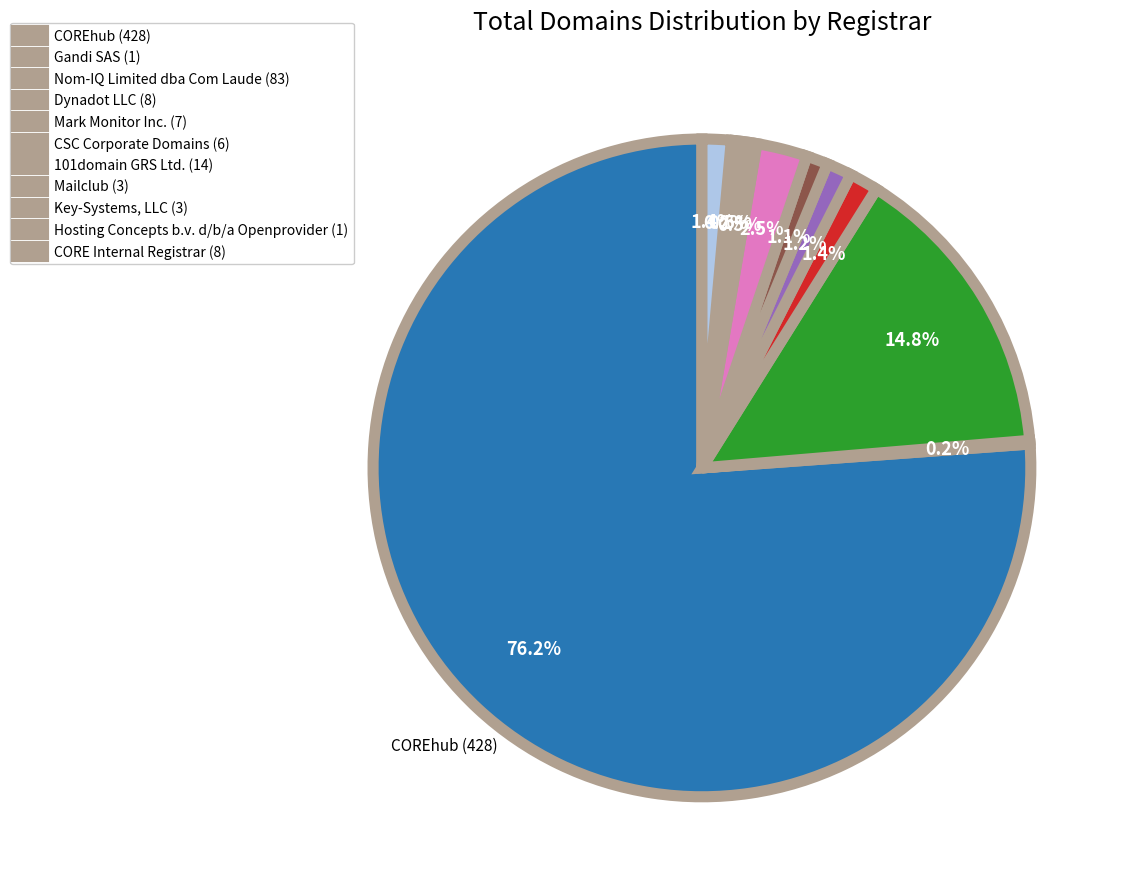

Is there any slice that represents more than half of the pie?

Yes